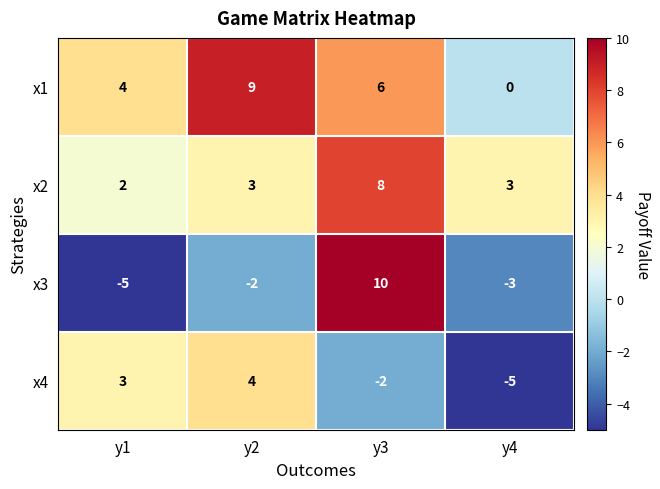

What is the sum of all x2 values?

16